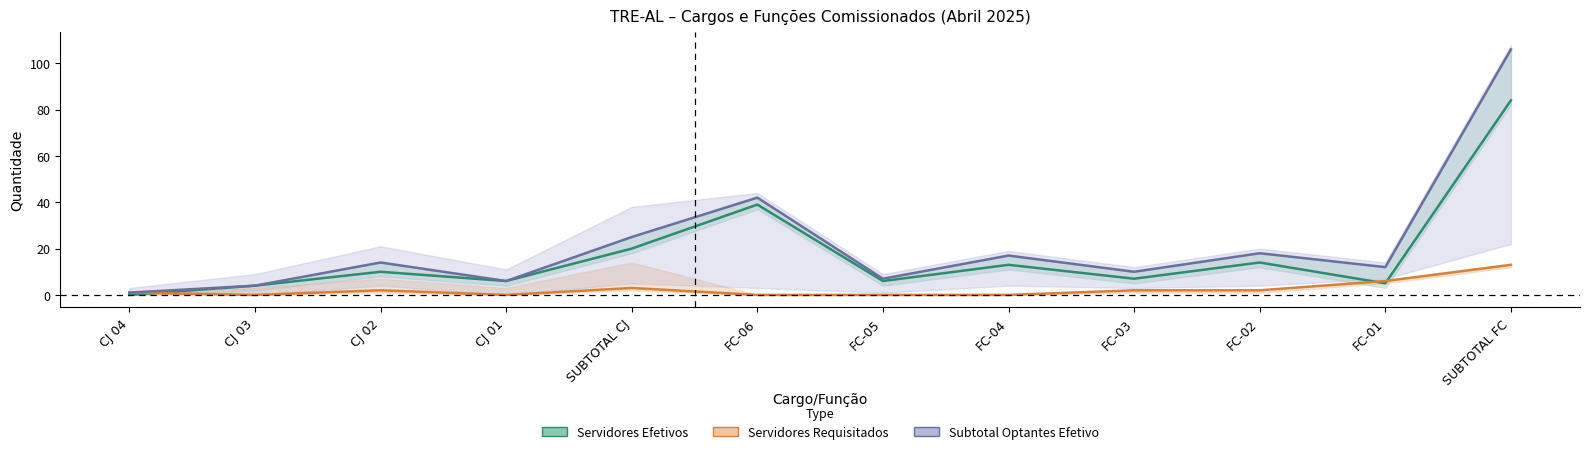

What position from the left is FC-03?

9